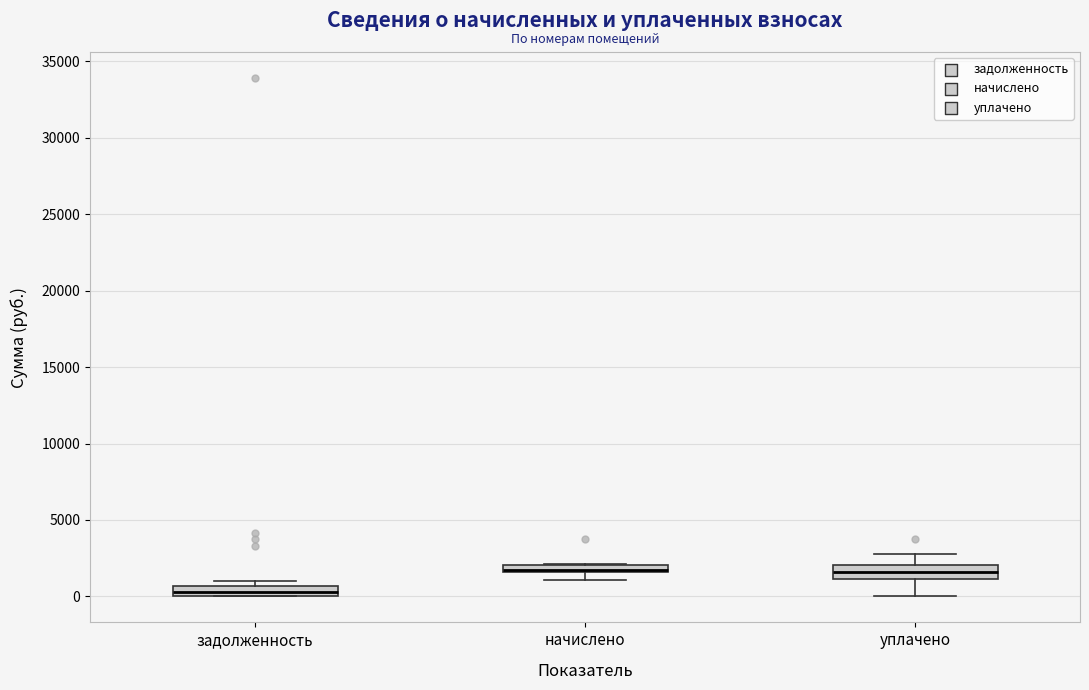

Where is the lower edge of the box for задолженность on the y-axis? The values are not printed on the chart, so give them approximately, as read against the axis.

0